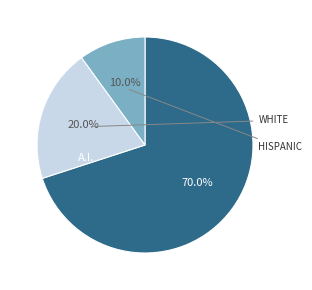

How many slices are in this pie chart?

3